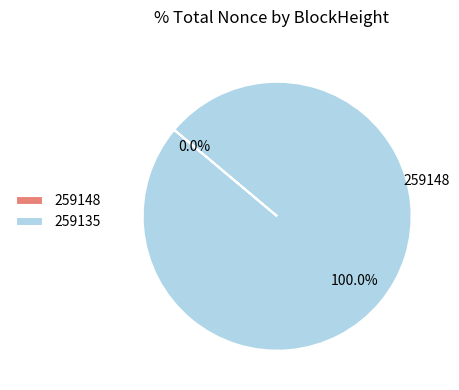

Do 259148 and 259135 together represent more than half of the pie?

Yes